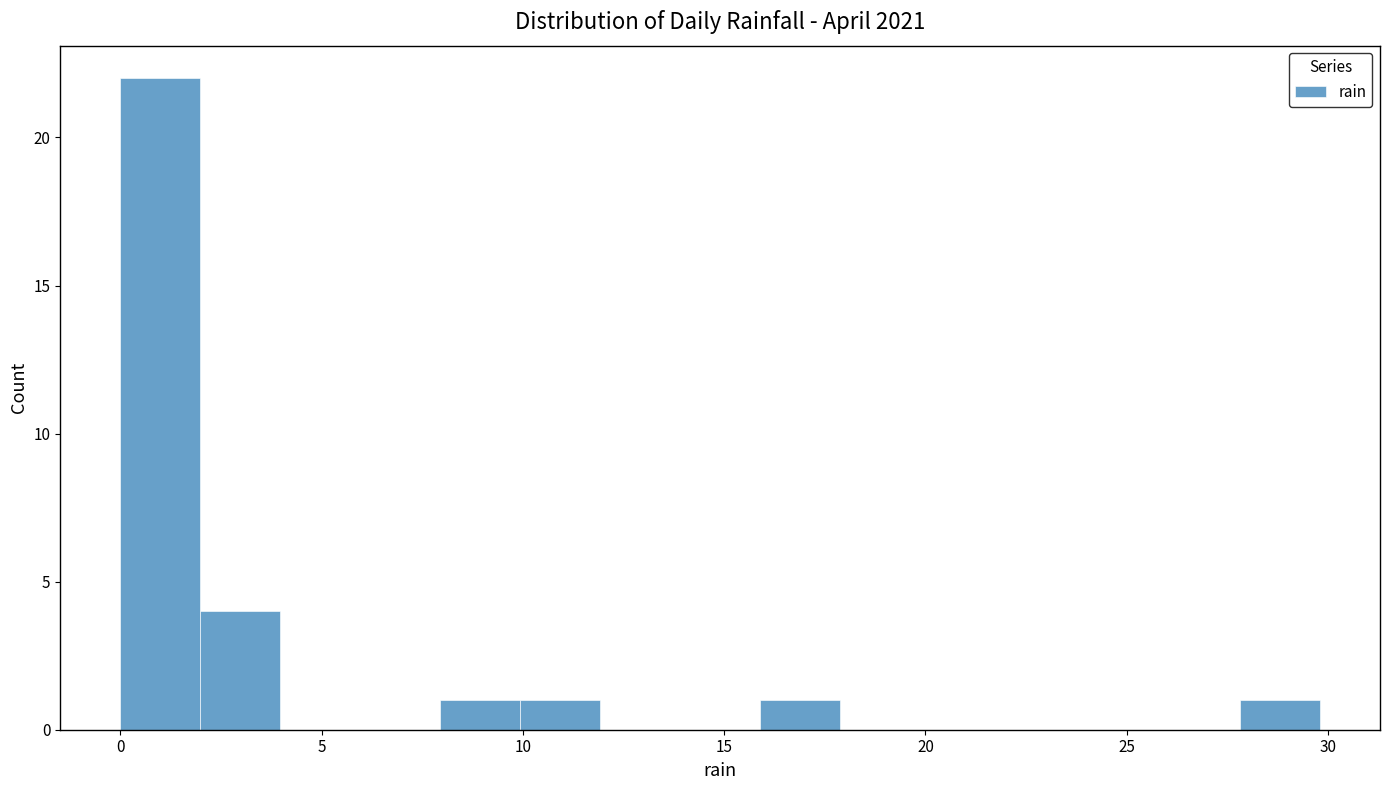

Around what value on the x-axis is the tallest bar? Give the approximate position of its centre, as read against the axis.

1.0